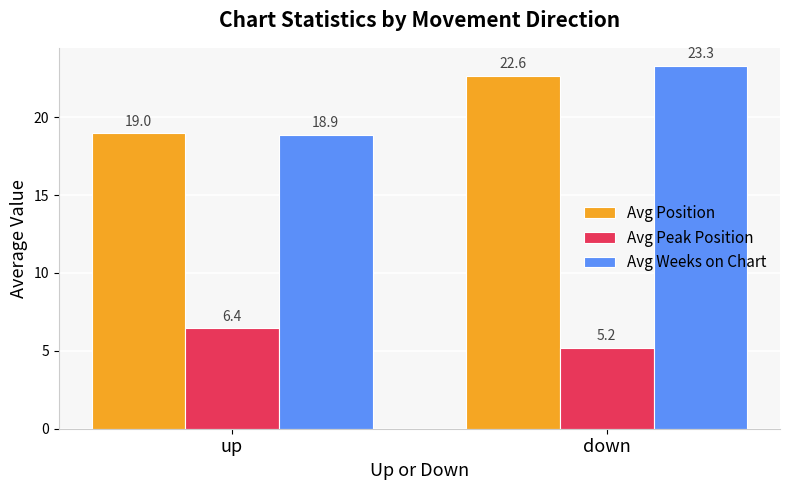

Which series changed the most between up and down?

Avg Weeks on Chart